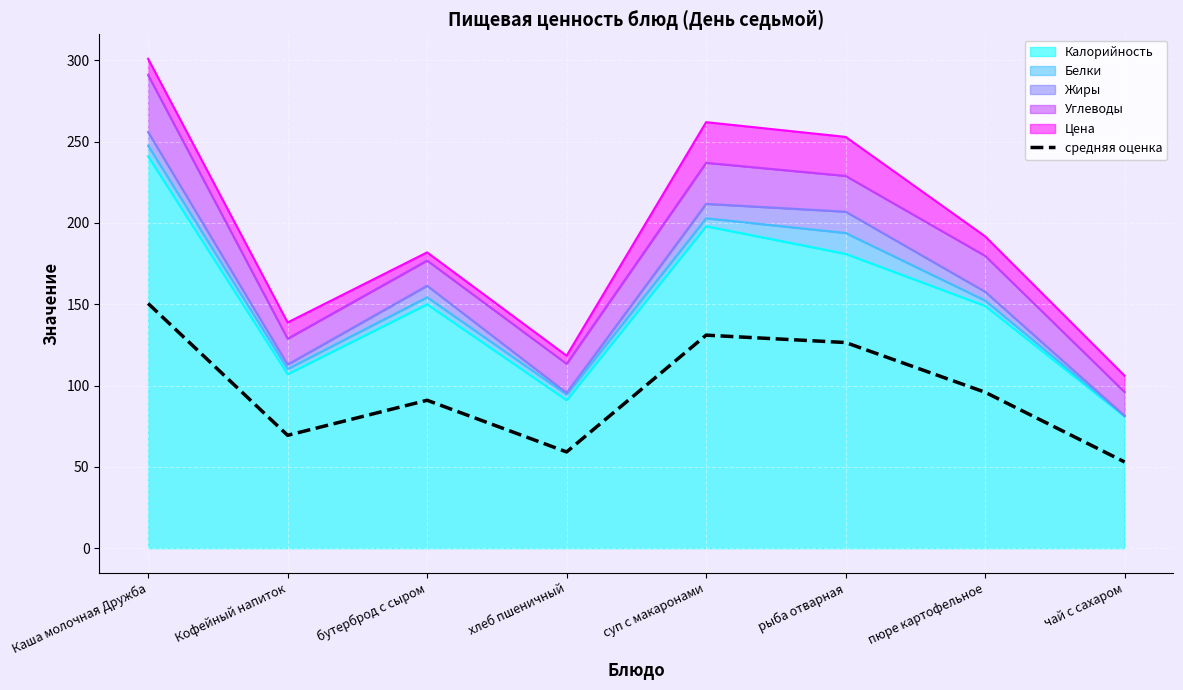

At which category does the chart reach its minimum across all series?

чай с сахаром